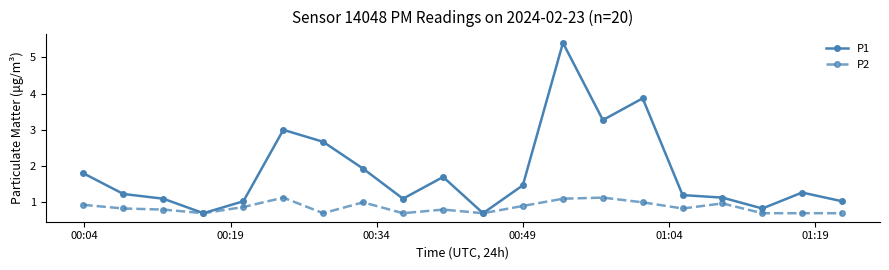

Does the chart have visible grid lines?

No